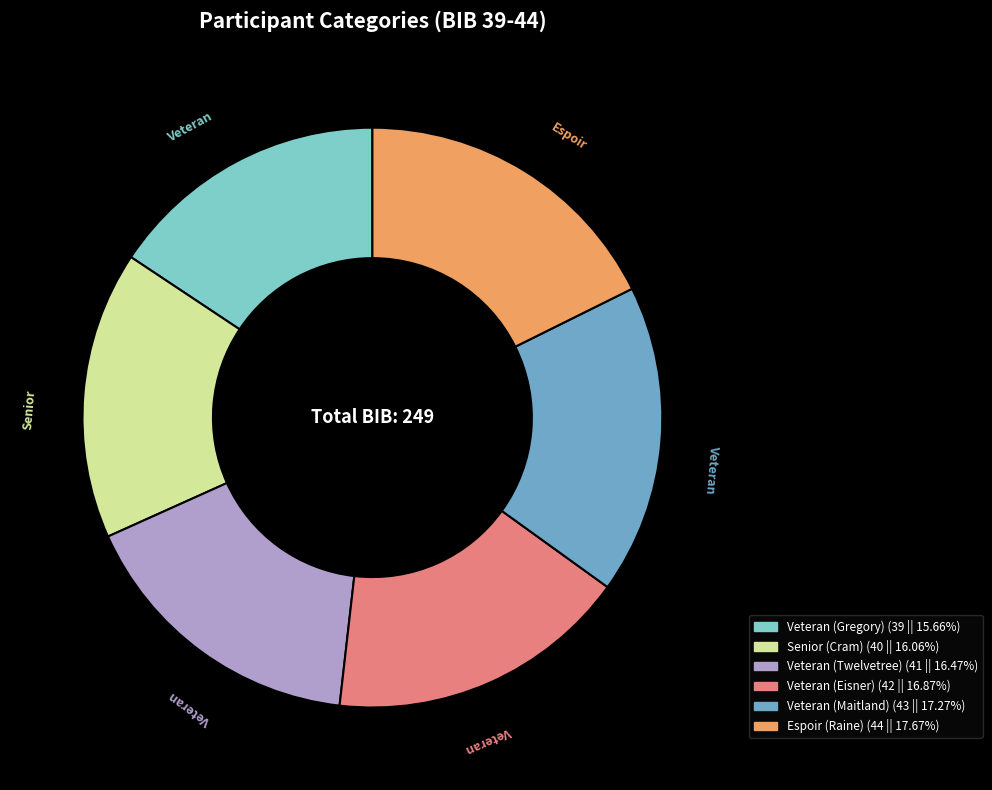

Which has a higher value, Veteran (Twelvetree) or Veteran (Maitland)?

Veteran (Maitland)